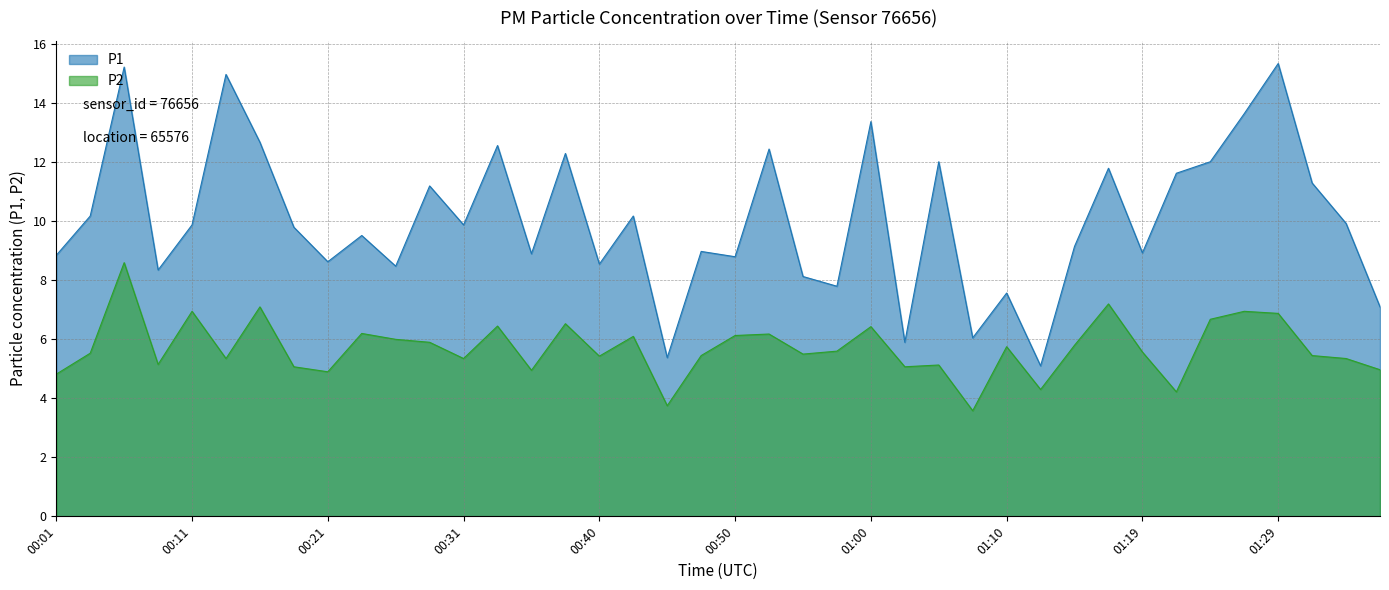

Between 01:02 and 00:38, which is larger?

00:38